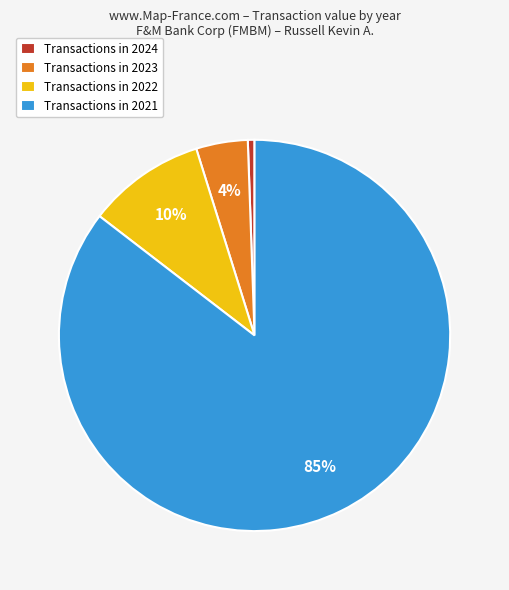

What is the majority slice?

Transactions in 2021